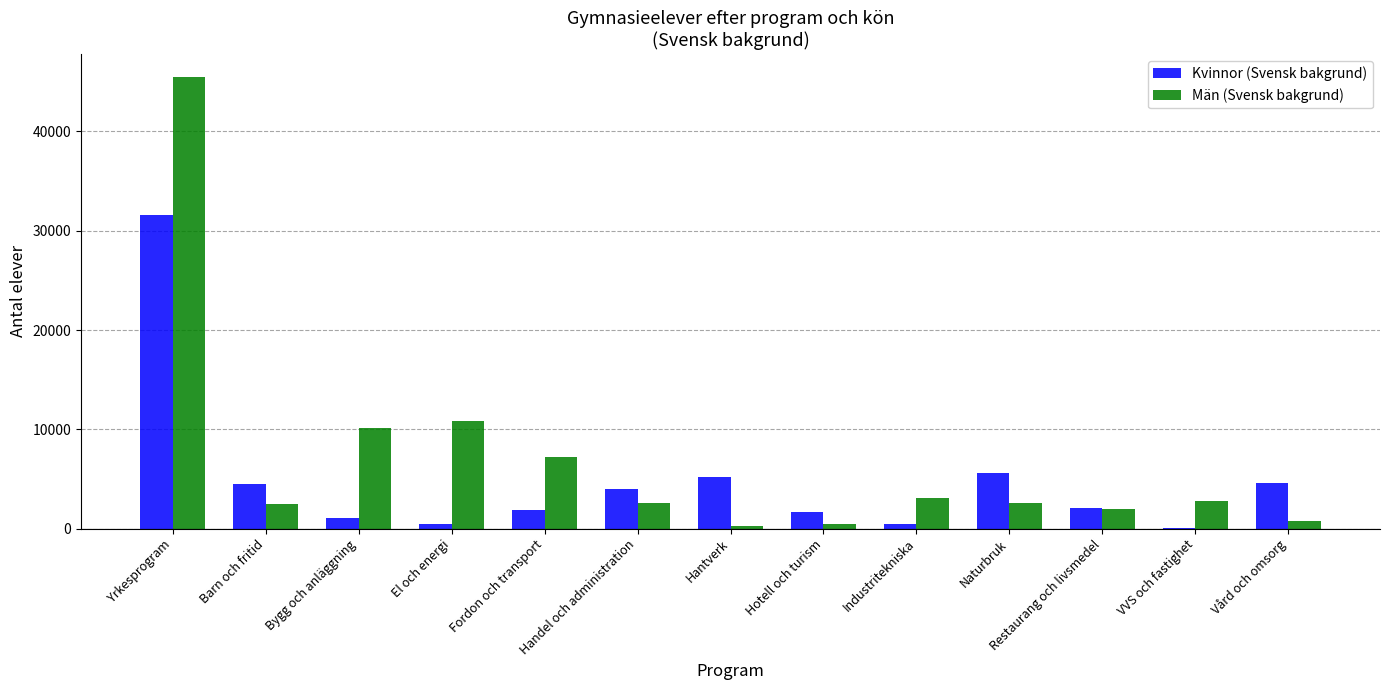

Does the chart contain stacked bars?

No